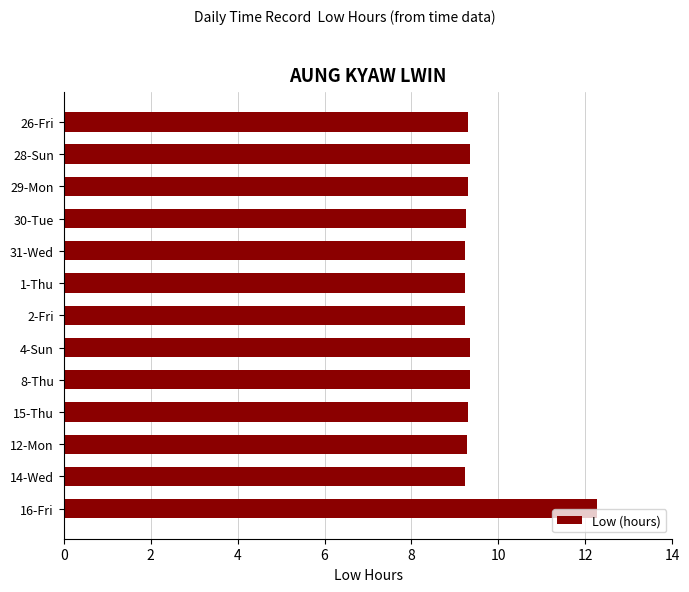

What is the minimum value shown in the chart?

9.2